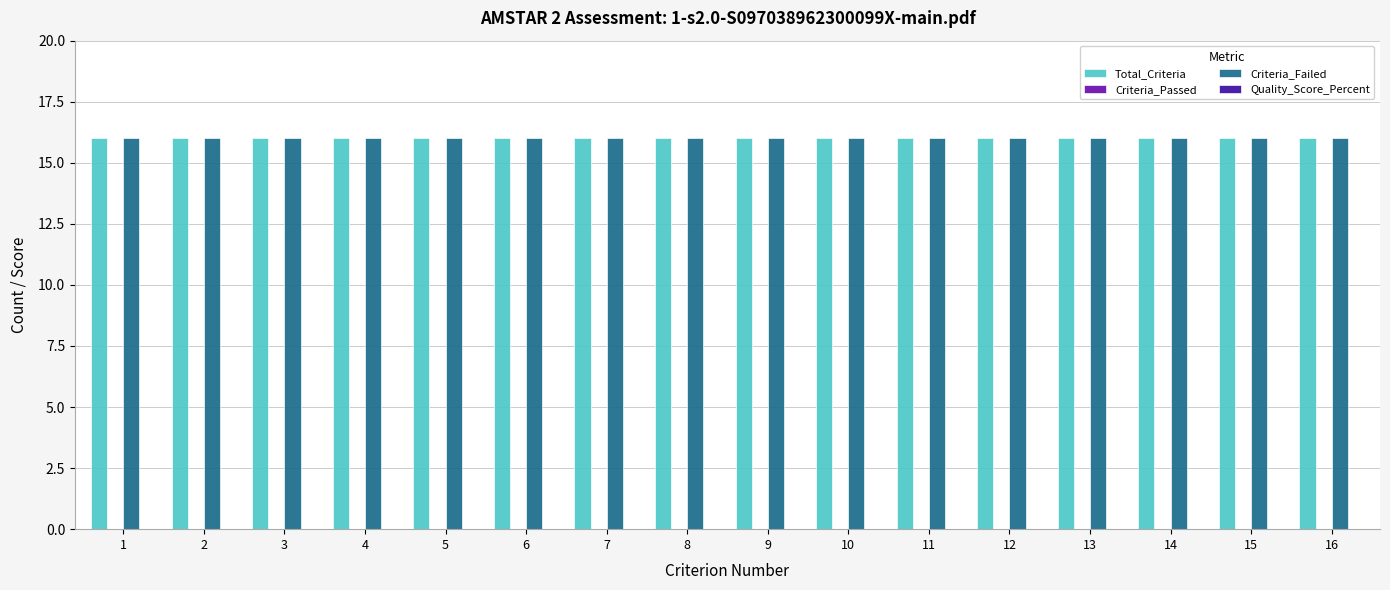

Which series has the widest spread of values?

Total_Criteria